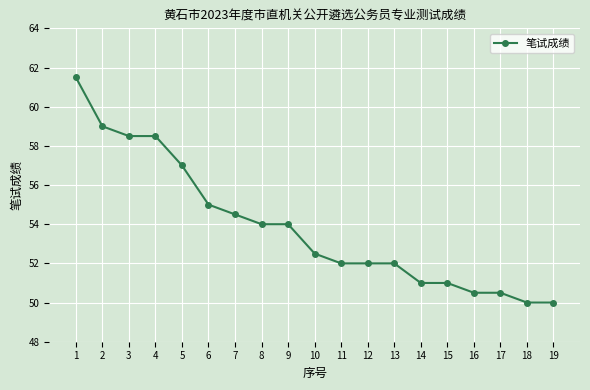

The chart shows a value of 73.2 at 17. True or false?

False